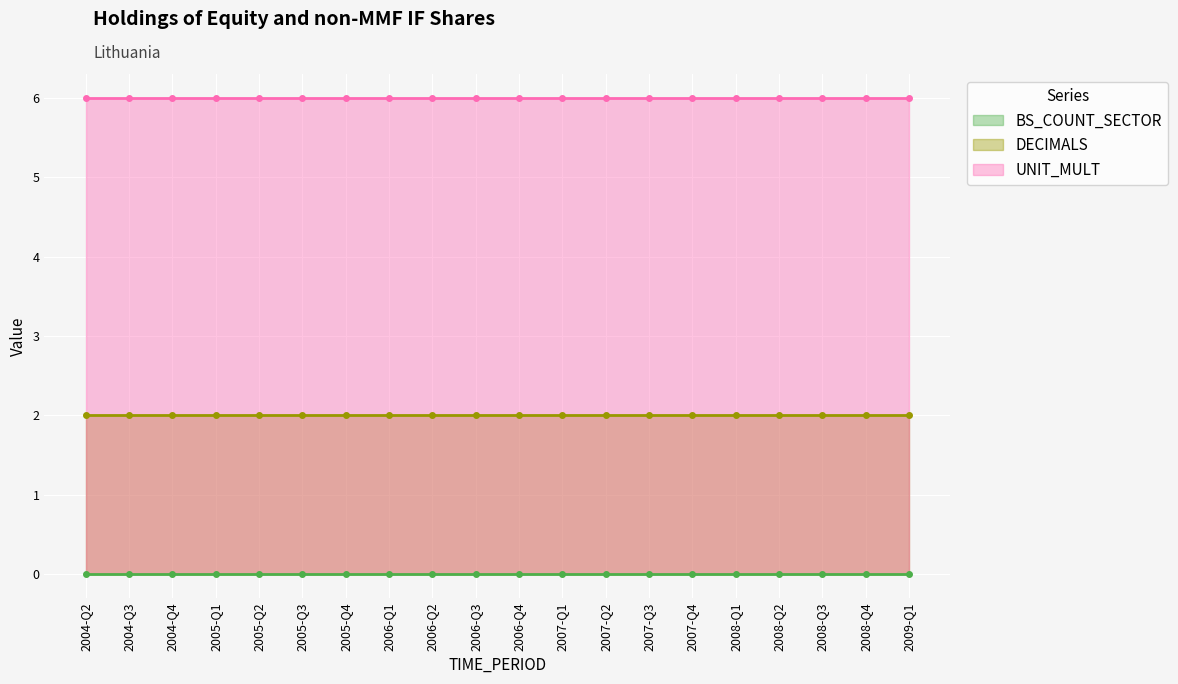

Is the value of DECIMALS at 2004-Q4 greater than the value of BS_COUNT_SECTOR at 2007-Q3?

Yes